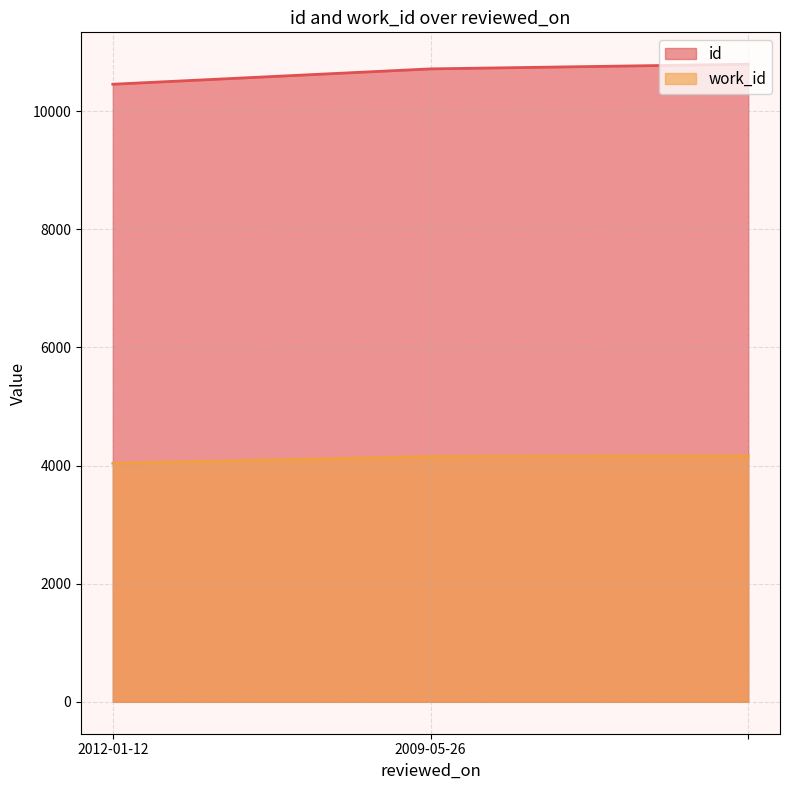

Which series has the largest total across all categories?

id